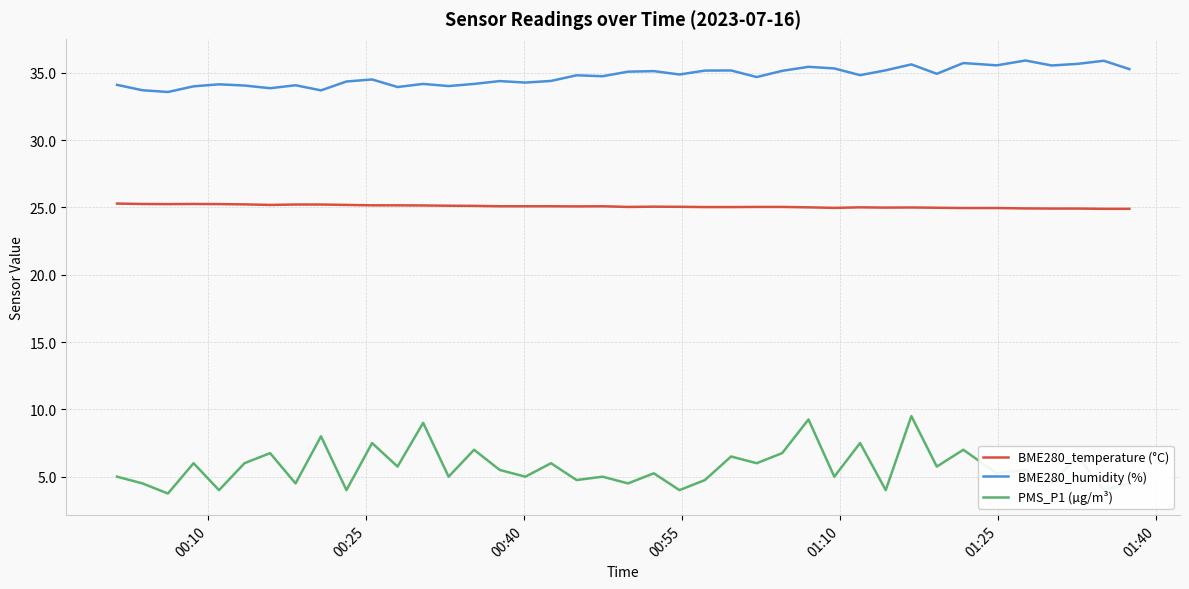

Which series has the widest spread of values?

PMS_P1 (µg/m³)